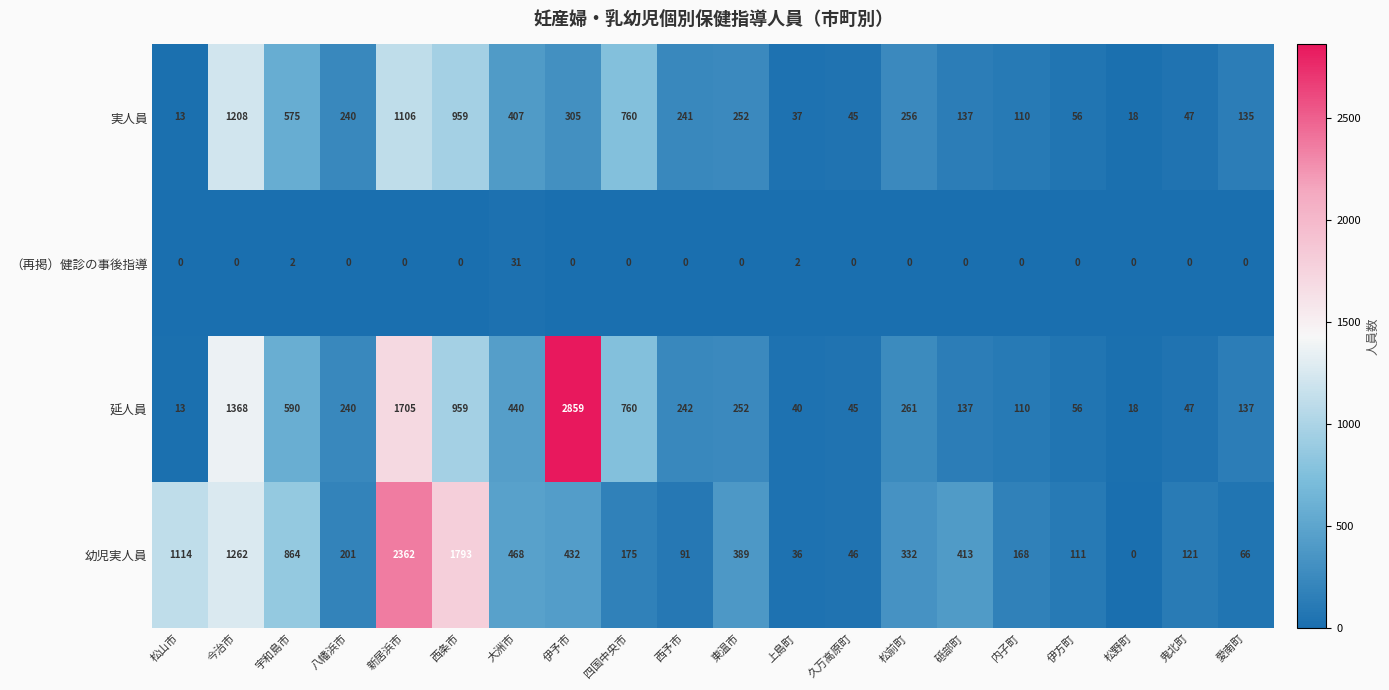

Which series has the widest spread of values?

延人員